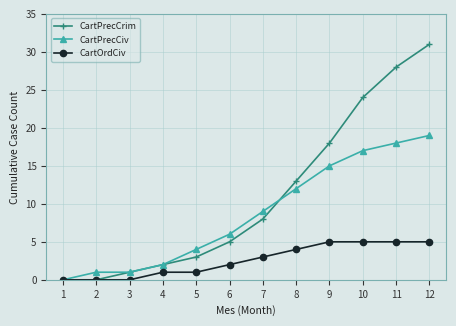

Rank the series at 9 from lowest to highest value.

CartOrdCiv, CartPrecCiv, CartPrecCrim